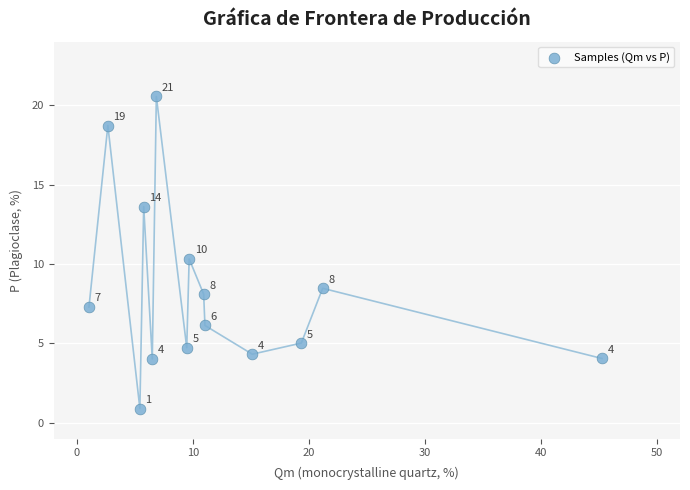

What Y value in the scatter plot is closest to 10?

10.3